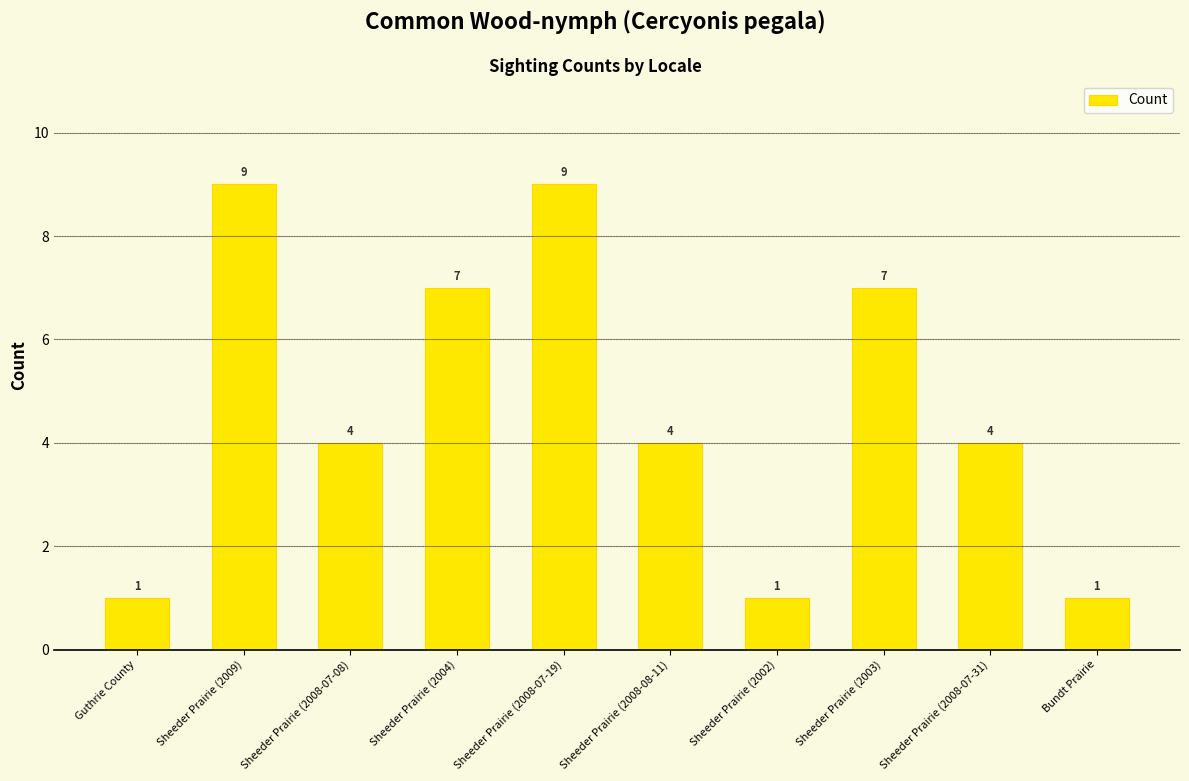

What is the difference between the maximum and second lowest values?

8